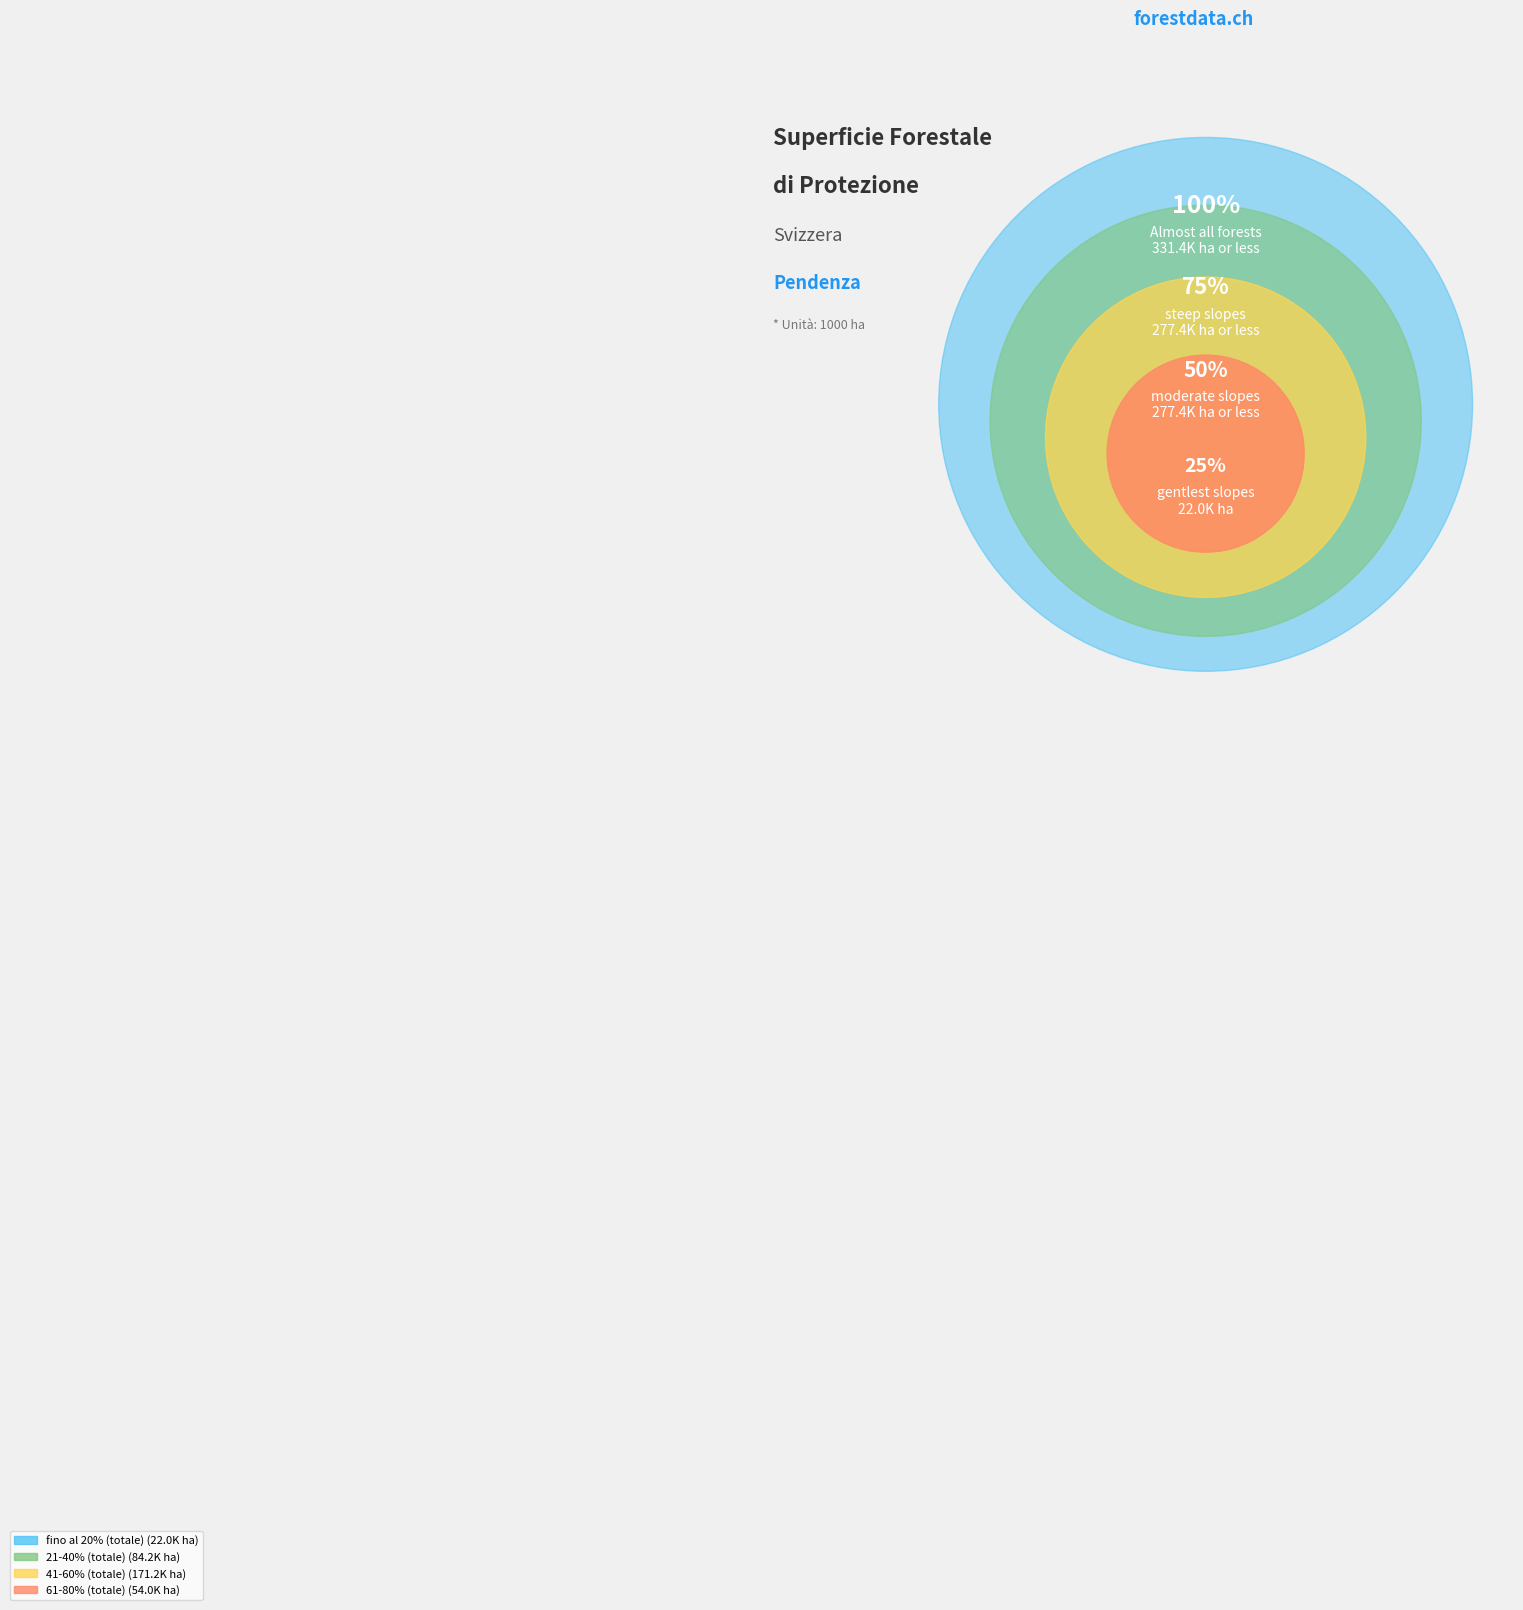

What percentage is the 21-40% (totale) slice, to the nearest percent?

25%